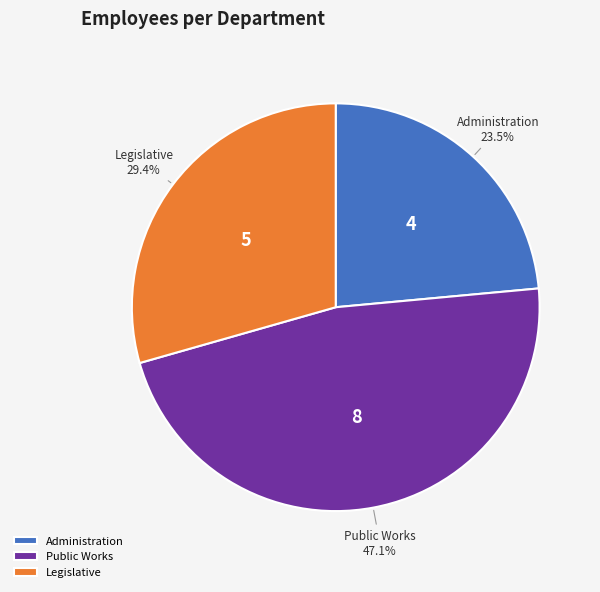

What is the total percentage of Public Works and Legislative?

76.5%